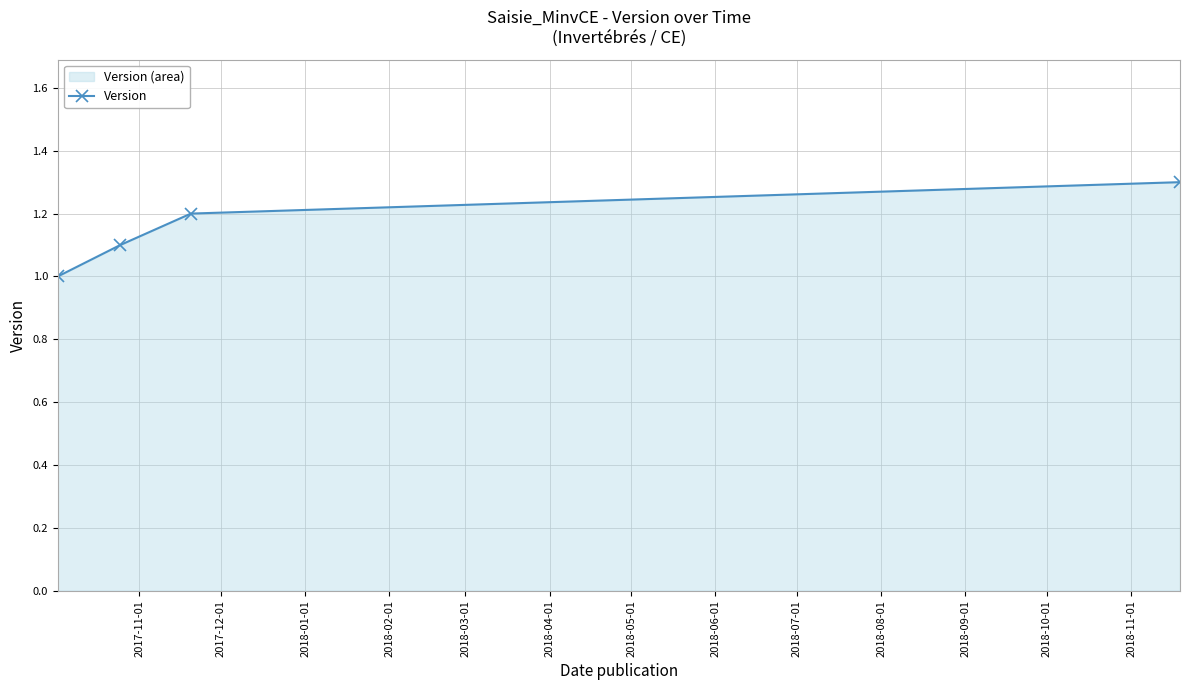

What is the minimum value shown in the chart?

1.0